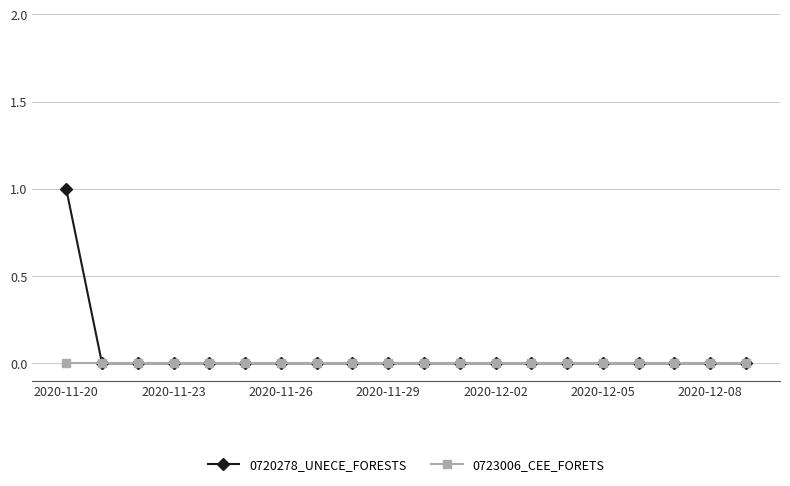

List the series in order of their peak value, highest first.

0720278_UNECE_FORESTS, 0723006_CEE_FORETS